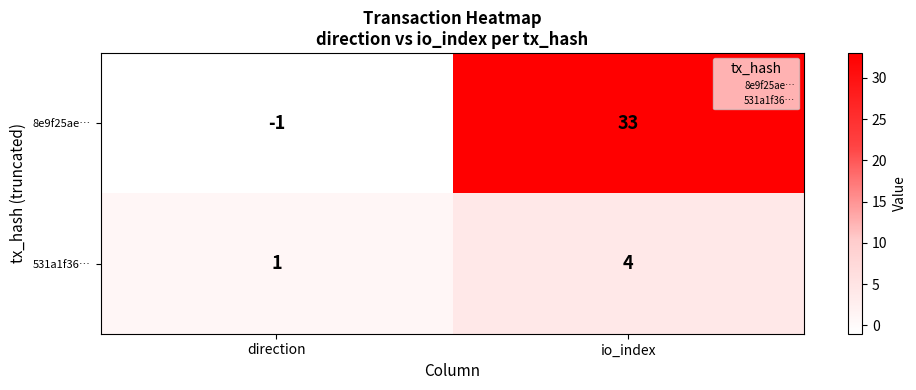

True or false: 531a1f36… has a value of 0 at direction.

False